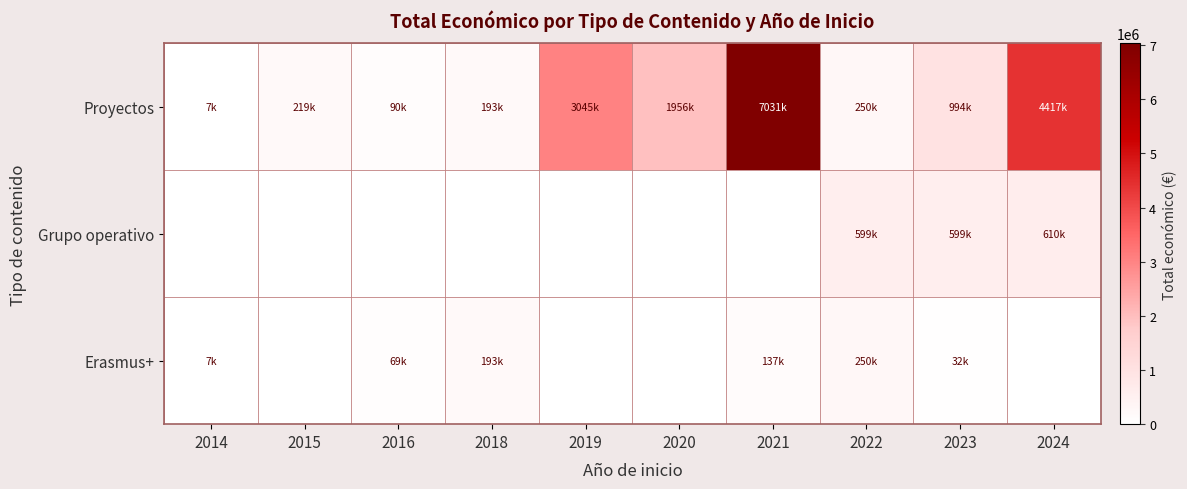

Rank the series by their maximum value, from highest to lowest.

Proyectos, Grupo operativo, Erasmus+